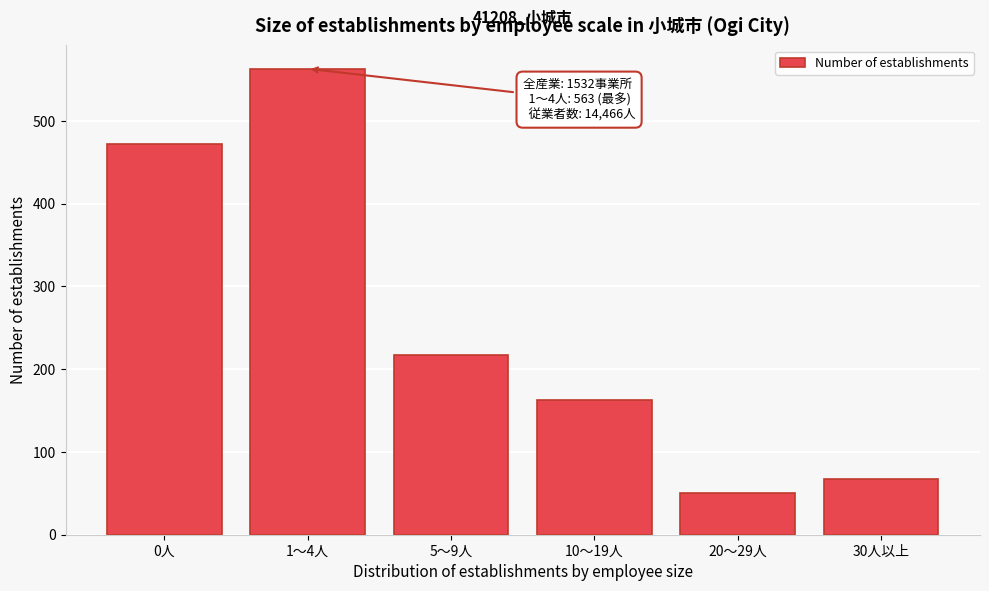

Reading left to right, extract all data points from this chart.

472	563	217	163	50	67